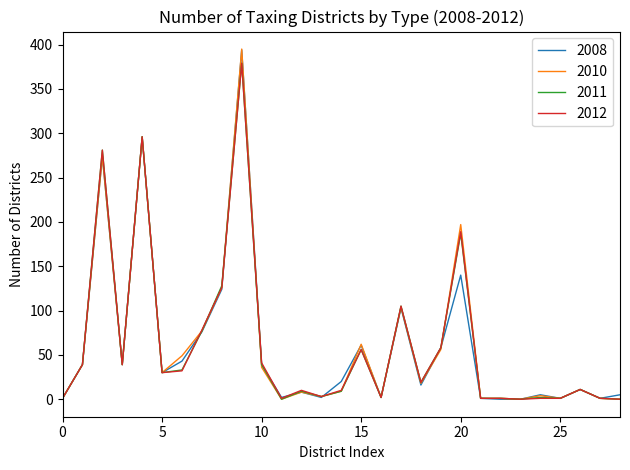

Count the number of categories in the chart.

29